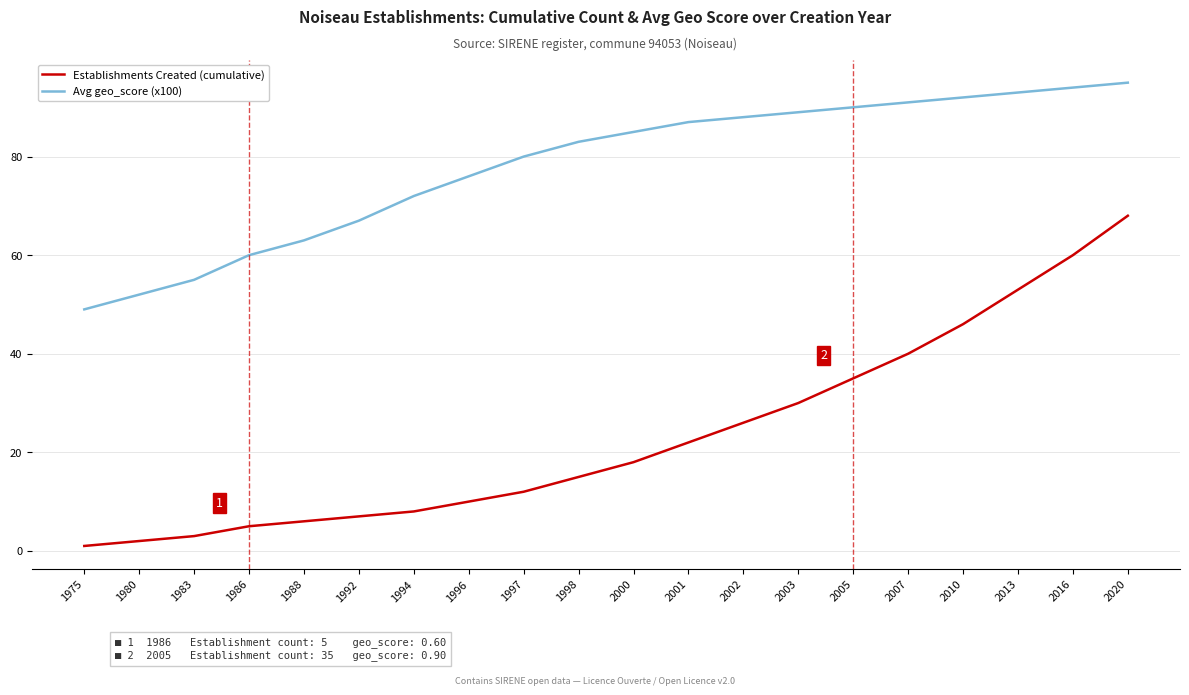

True or false: Establishments Created (cumulative) has more than 2 interior local peaks.

False